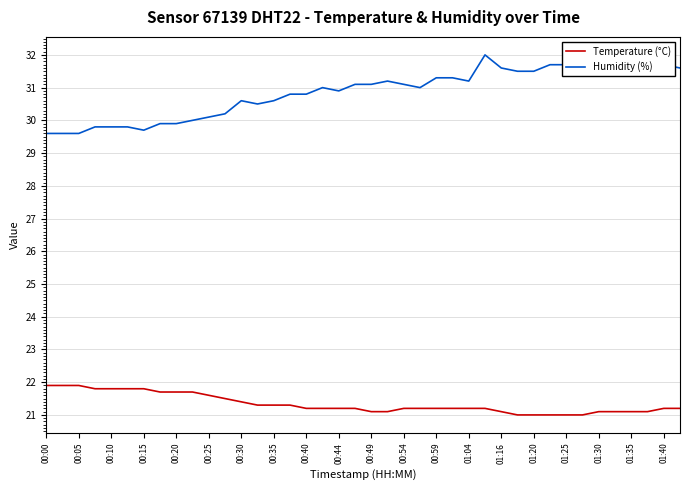

Which series has the largest total across all categories?

Humidity (%)